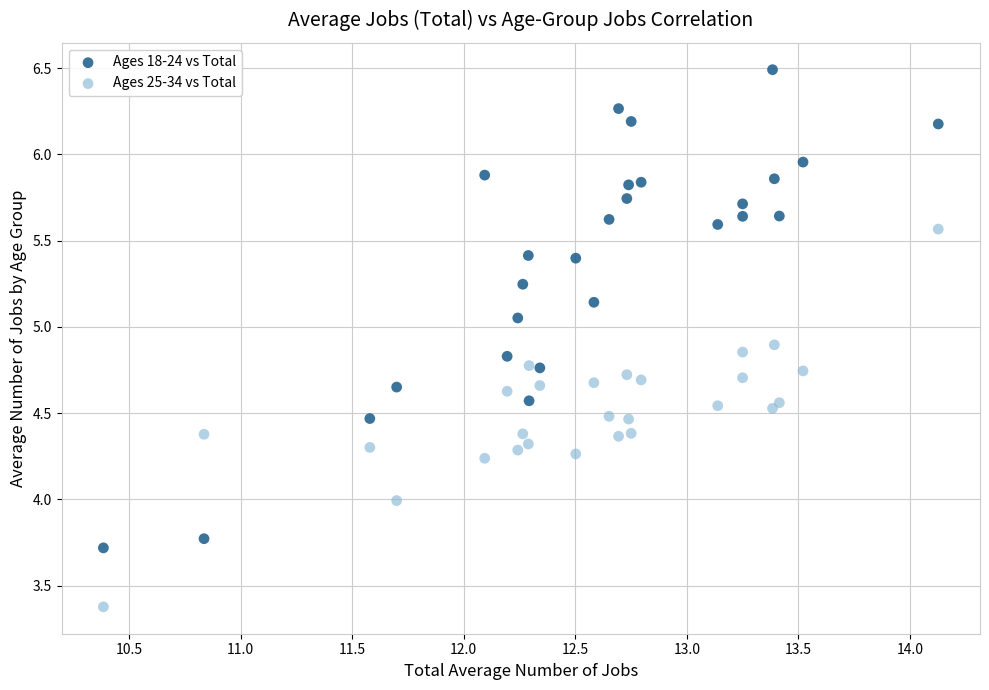

Which series has the widest spread of Y values?

Ages 18-24 vs Total